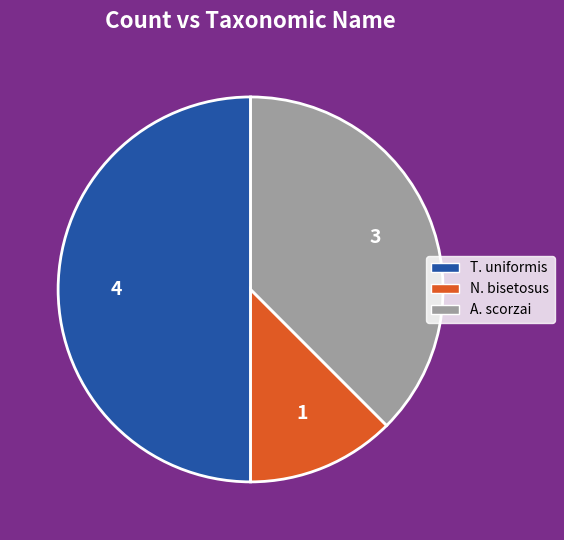

Does A. scorzai account for over 50% of the chart?

No